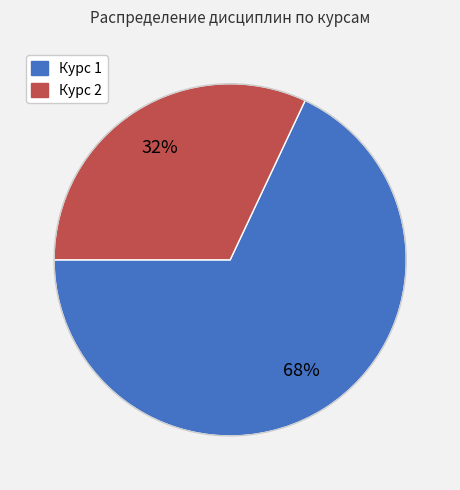

Count the number of slices in the pie.

2